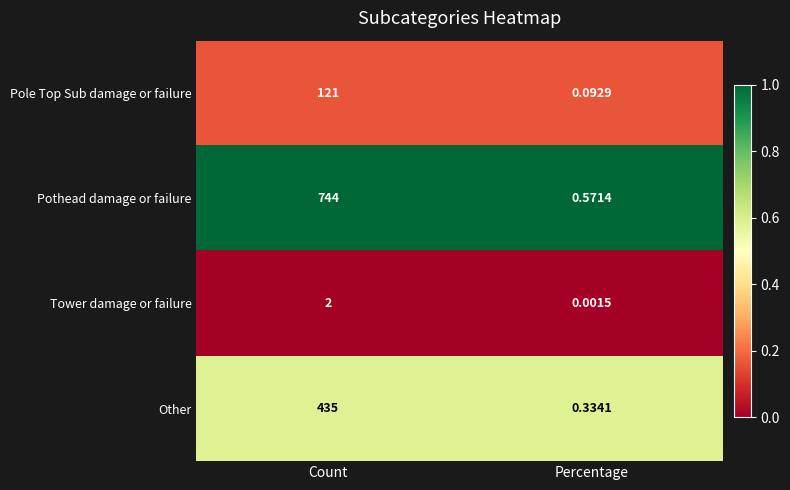

At which category is the sum across all series the highest?

Count